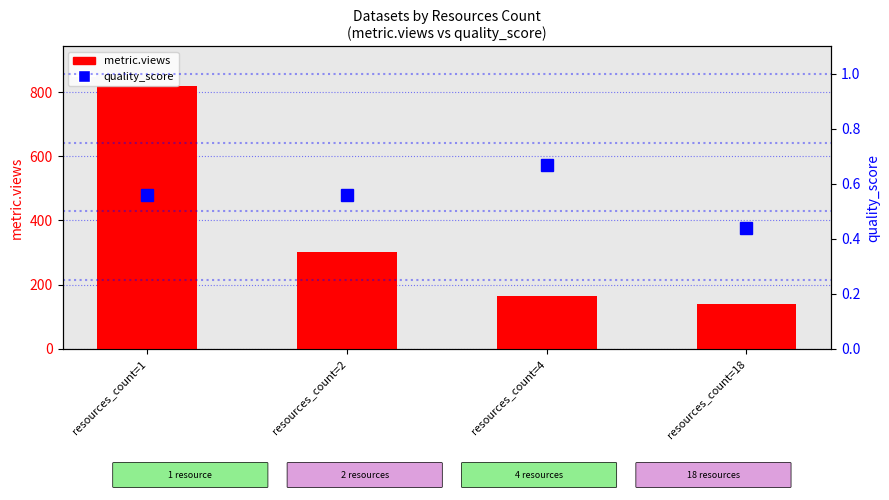

Which series has the widest spread of values?

metric.views